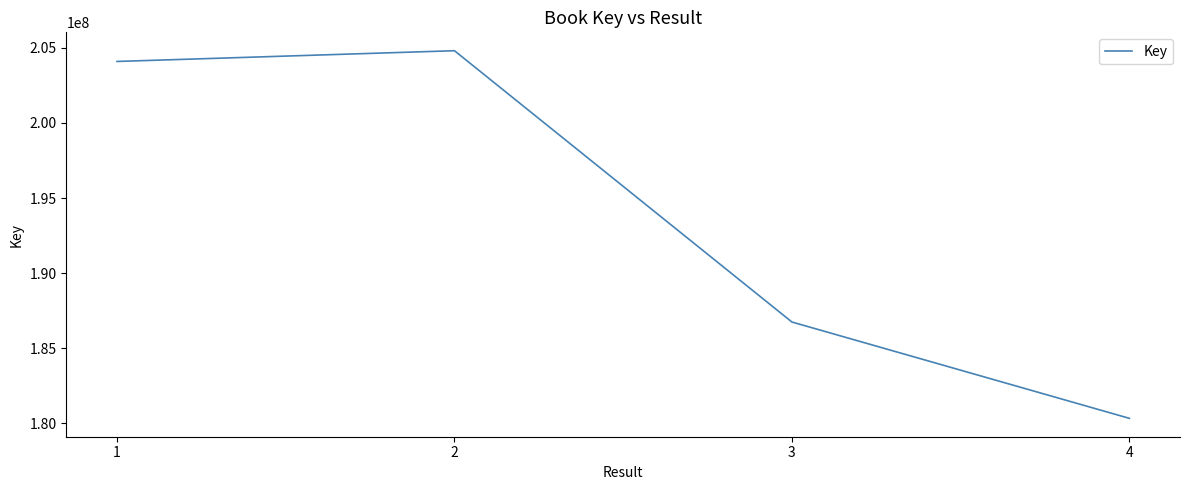

True or false: the data has more than 0 interior local peaks.

True